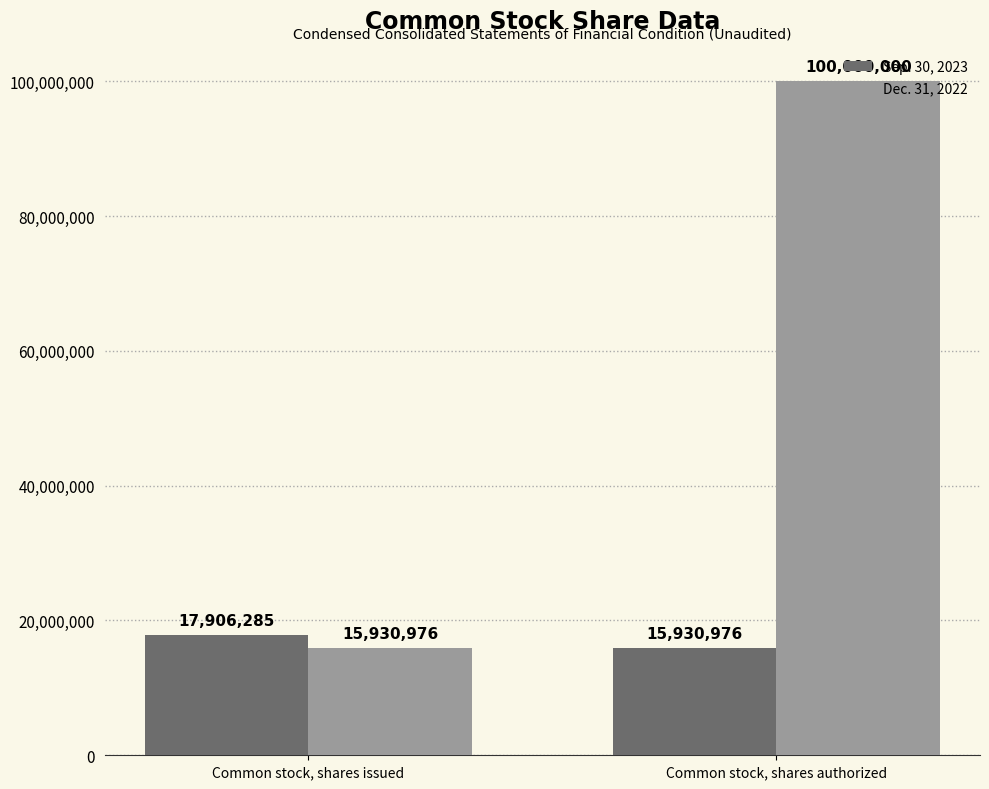

Reading right to left, transcribe all the data shown in this chart.

Sep. 30, 2023: 15930976	17906285
Dec. 31, 2022: 100000000	15930976